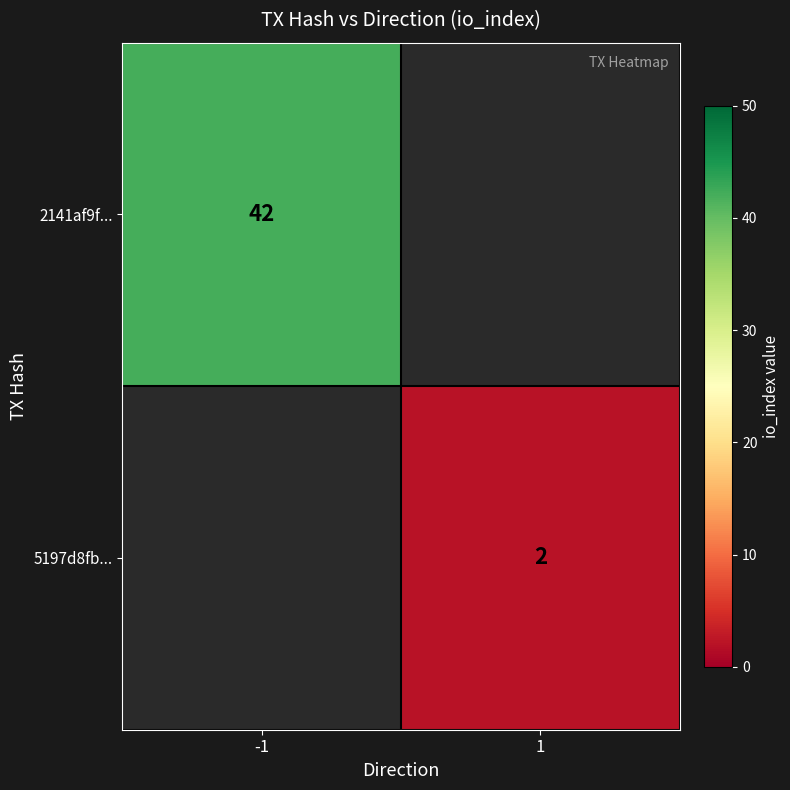

The 5197d8fb... series shows 3.0 at 1. True or false?

False